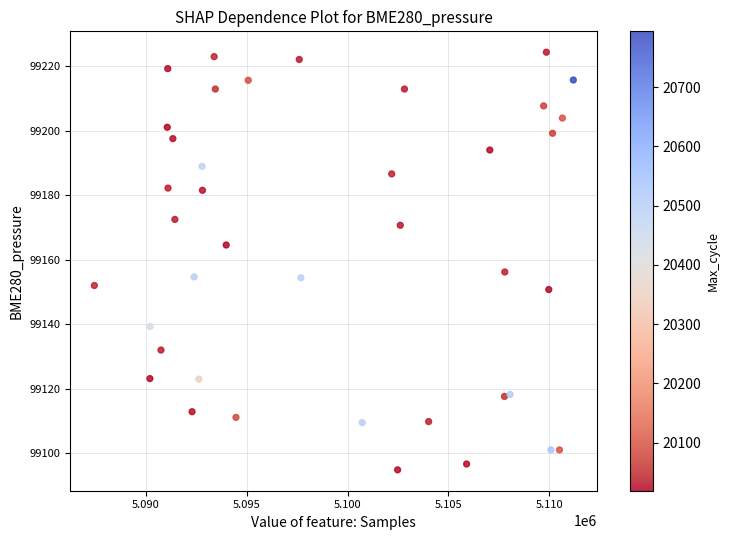

What is the range of X values (max minus min)?

23723.0